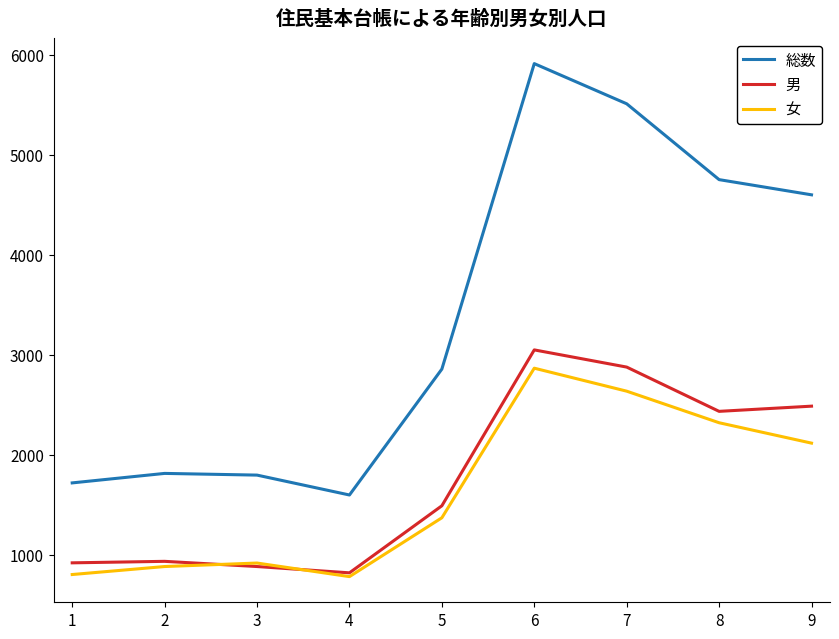

What is the sum of all 女 values?

14676